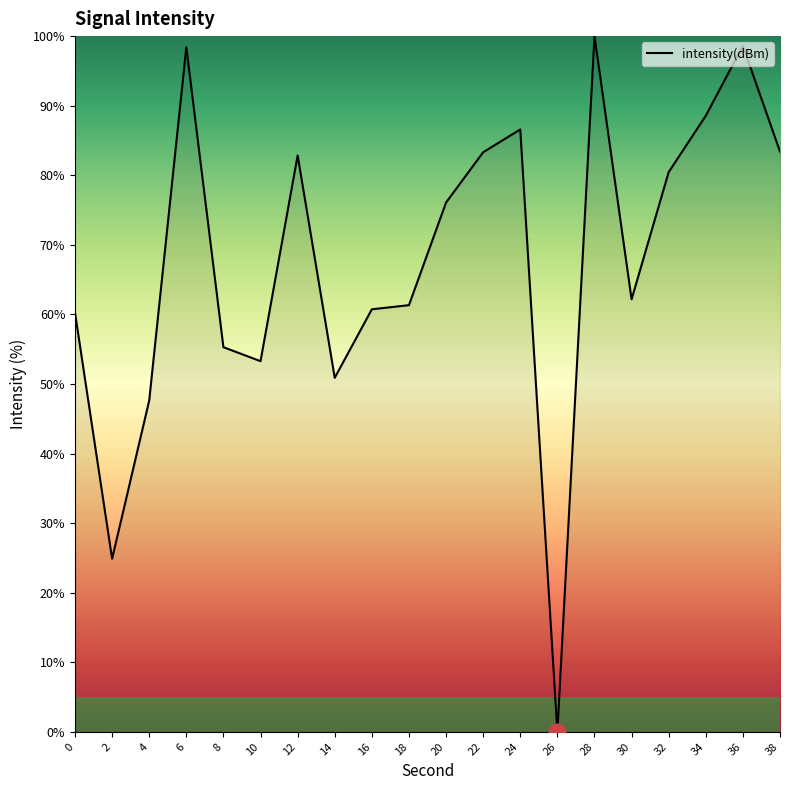

What is the greatest value displayed?

100.0